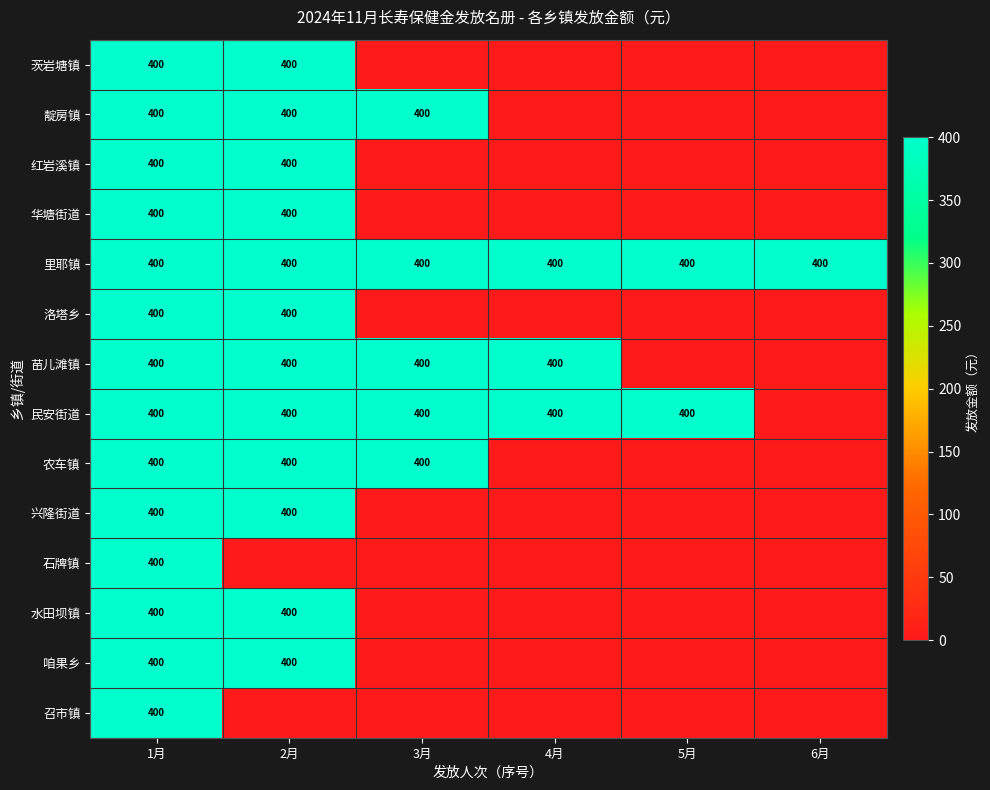

The value of 民安街道 at 5月 is 657. True or false?

False